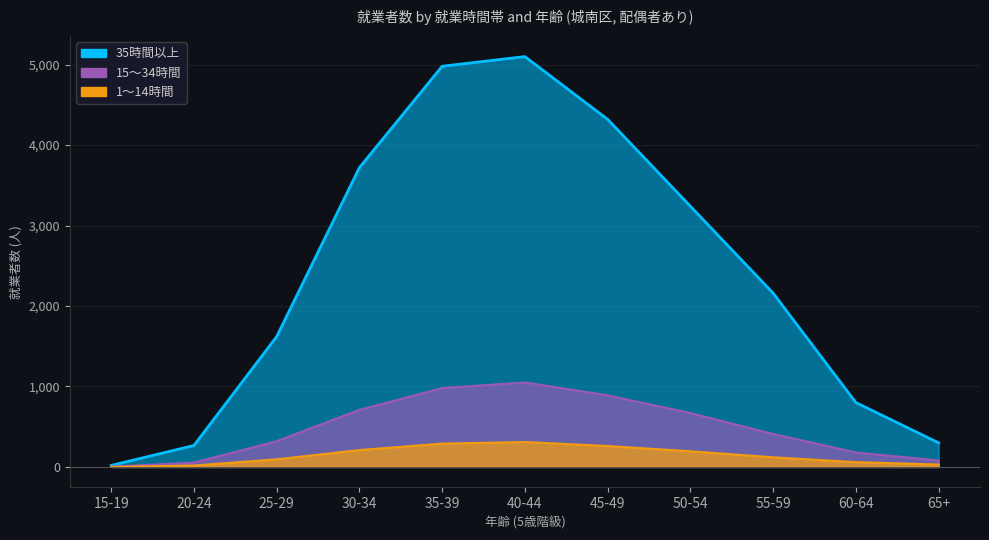

At how many categories does at least one series exceed 2794?

5